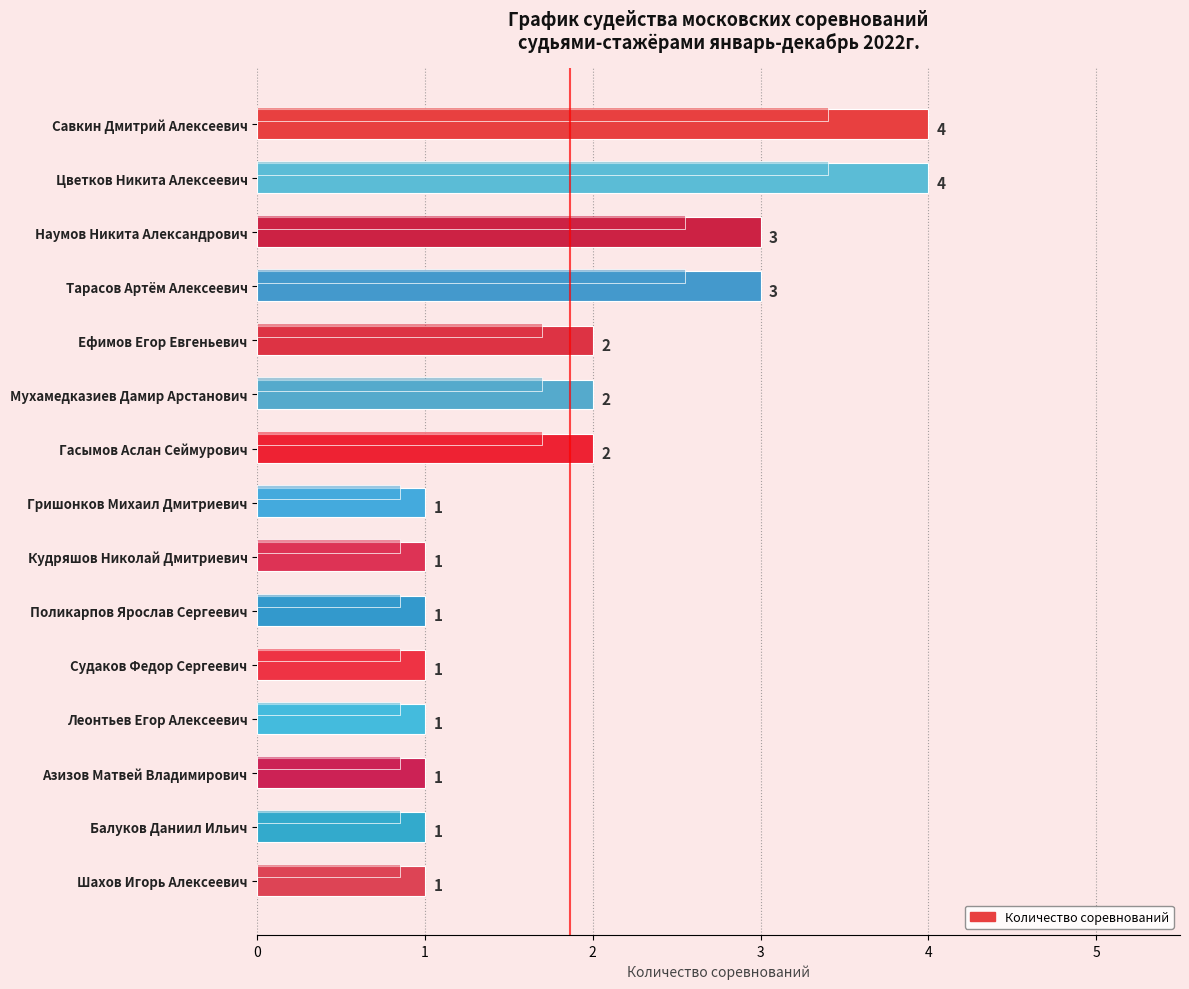

List the labels in order of value, largest first.

Савкин Дмитрий Алексеевич, Цветков Никита Алексеевич, Наумов Никита Александрович, Тарасов Артём Алексеевич, Ефимов Егор Евгеньевич, Мухамедказиев Дамир Арстанович, Гасымов Аслан Сеймурович, Гришонков Михаил Дмитриевич, Кудряшов Николай Дмитриевич, Поликарпов Ярослав Сергеевич, Судаков Федор Сергеевич, Леонтьев Егор Алексеевич, Азизов Матвей Владимирович, Балуков Даниил Ильич, Шахов Игорь Алексеевич